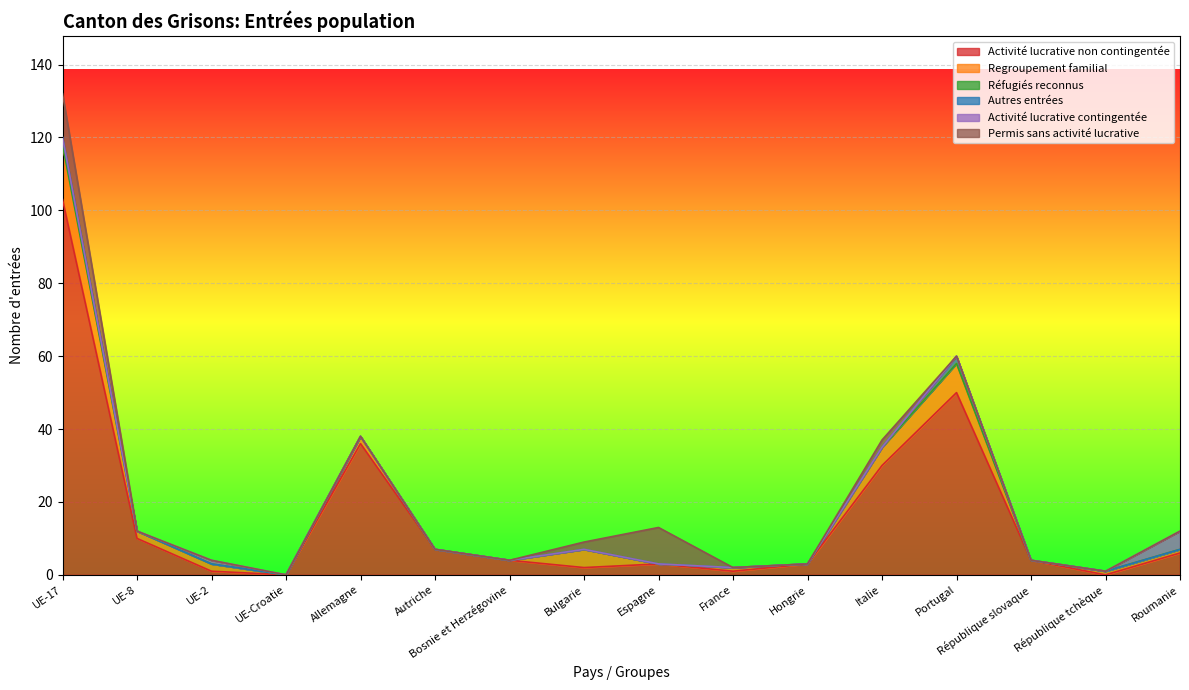

Which series has the largest total across all categories?

Activité lucrative non contingentée